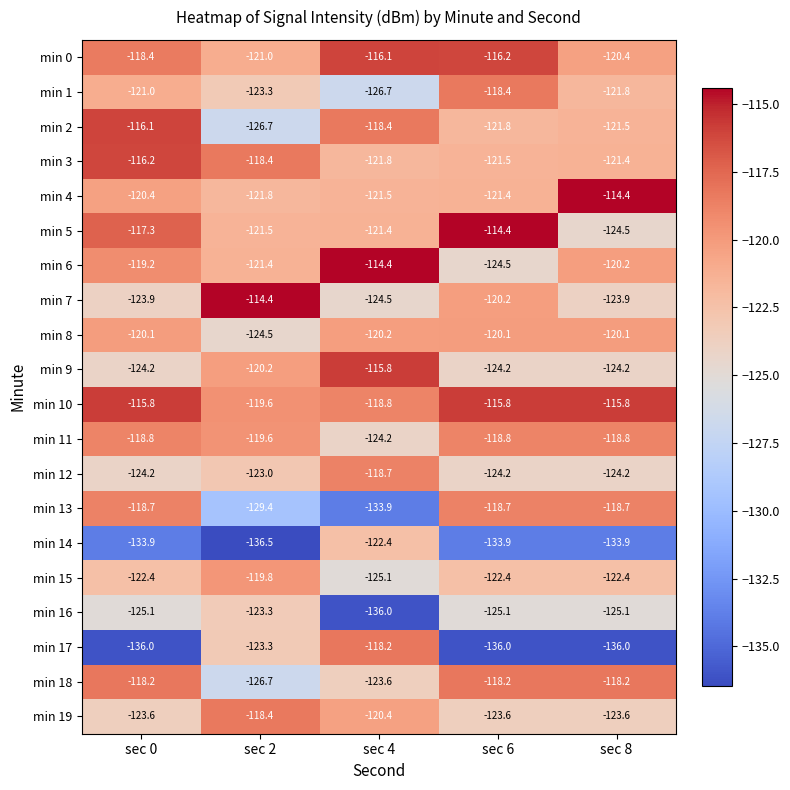

What is the lowest value of the min 7 series?

-124.5